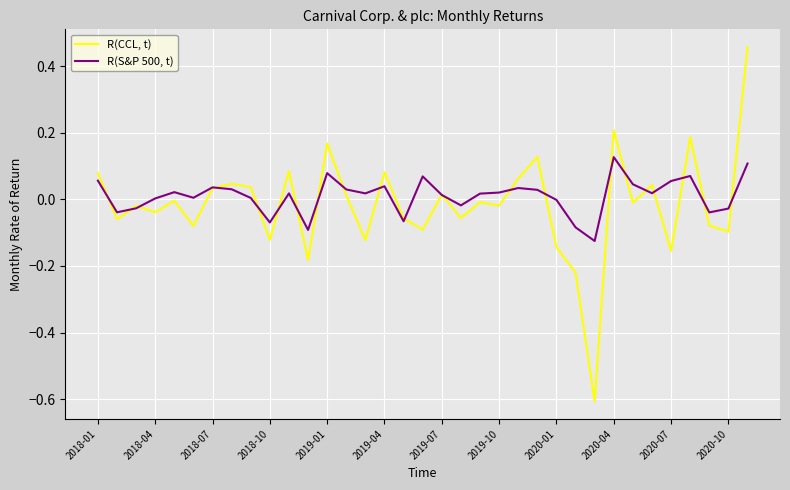

Rank the series by their maximum value, from lowest to highest.

R(S&P 500, t), R(CCL, t)